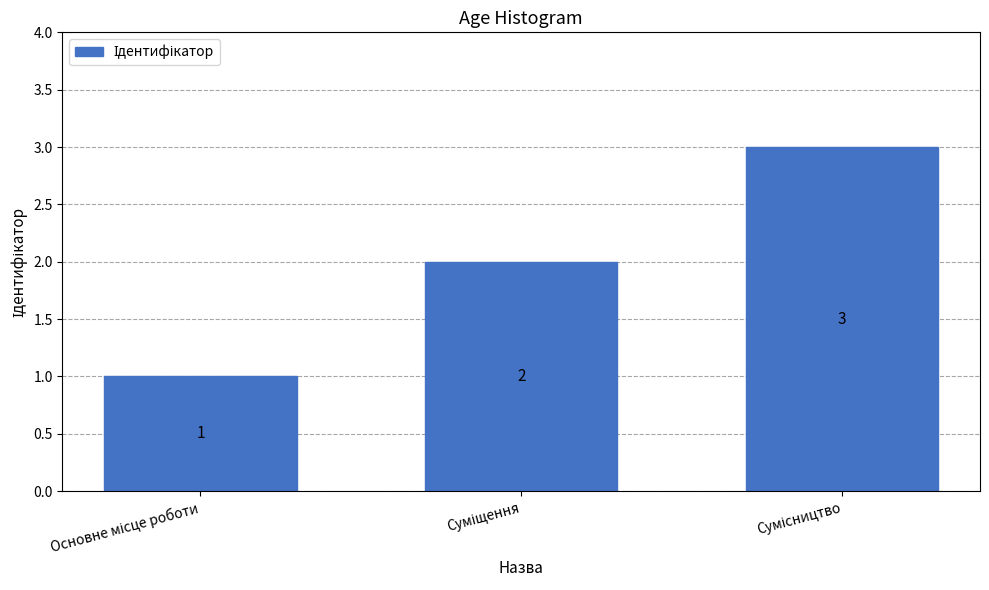

What is the value of the 2nd bar from the left?

2